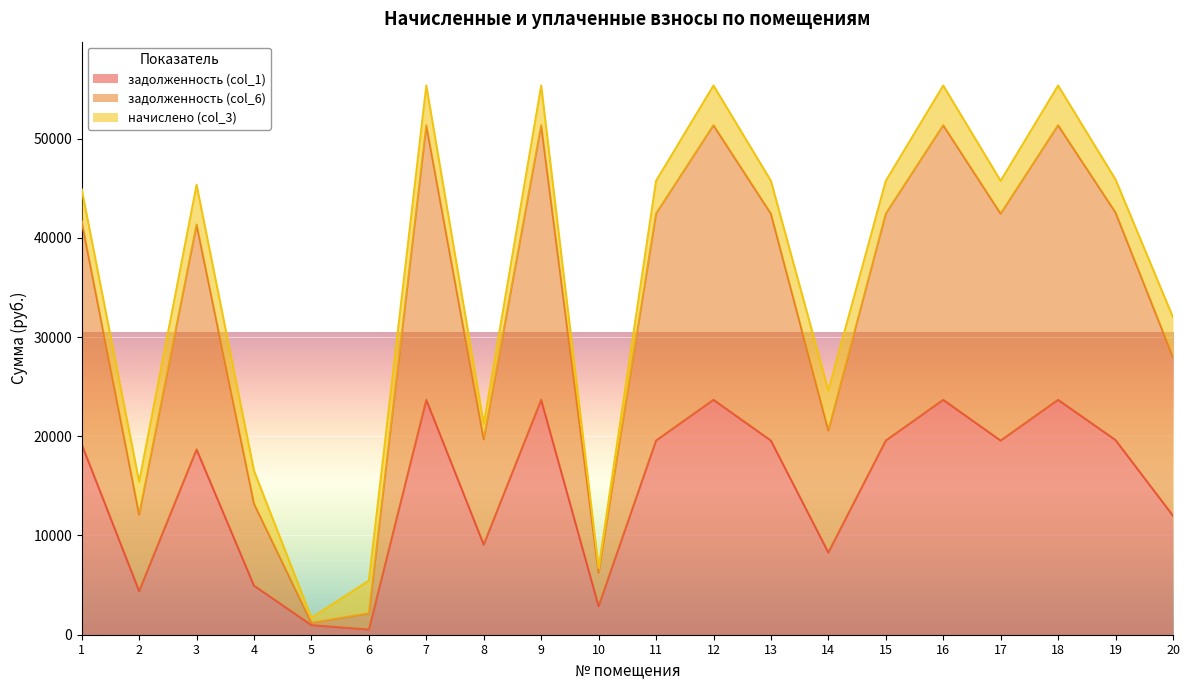

What is the difference between the maximum and second lowest values in the задолженность (col_1) series?

22704.7